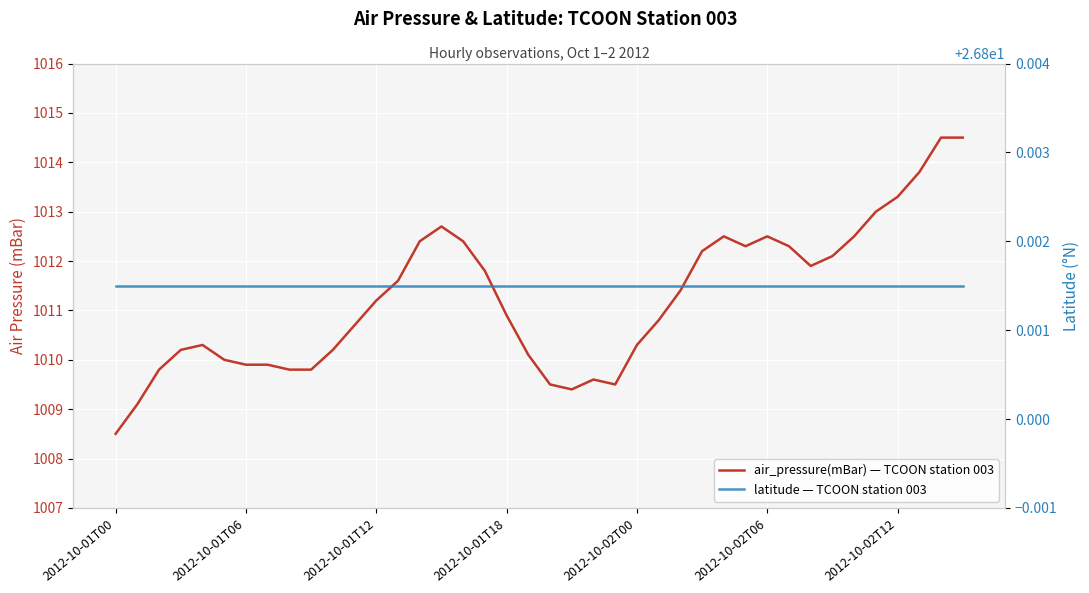

Between 11 and 37, which series saw the biggest shift?

air_pressure(mBar) — TCOON station 003